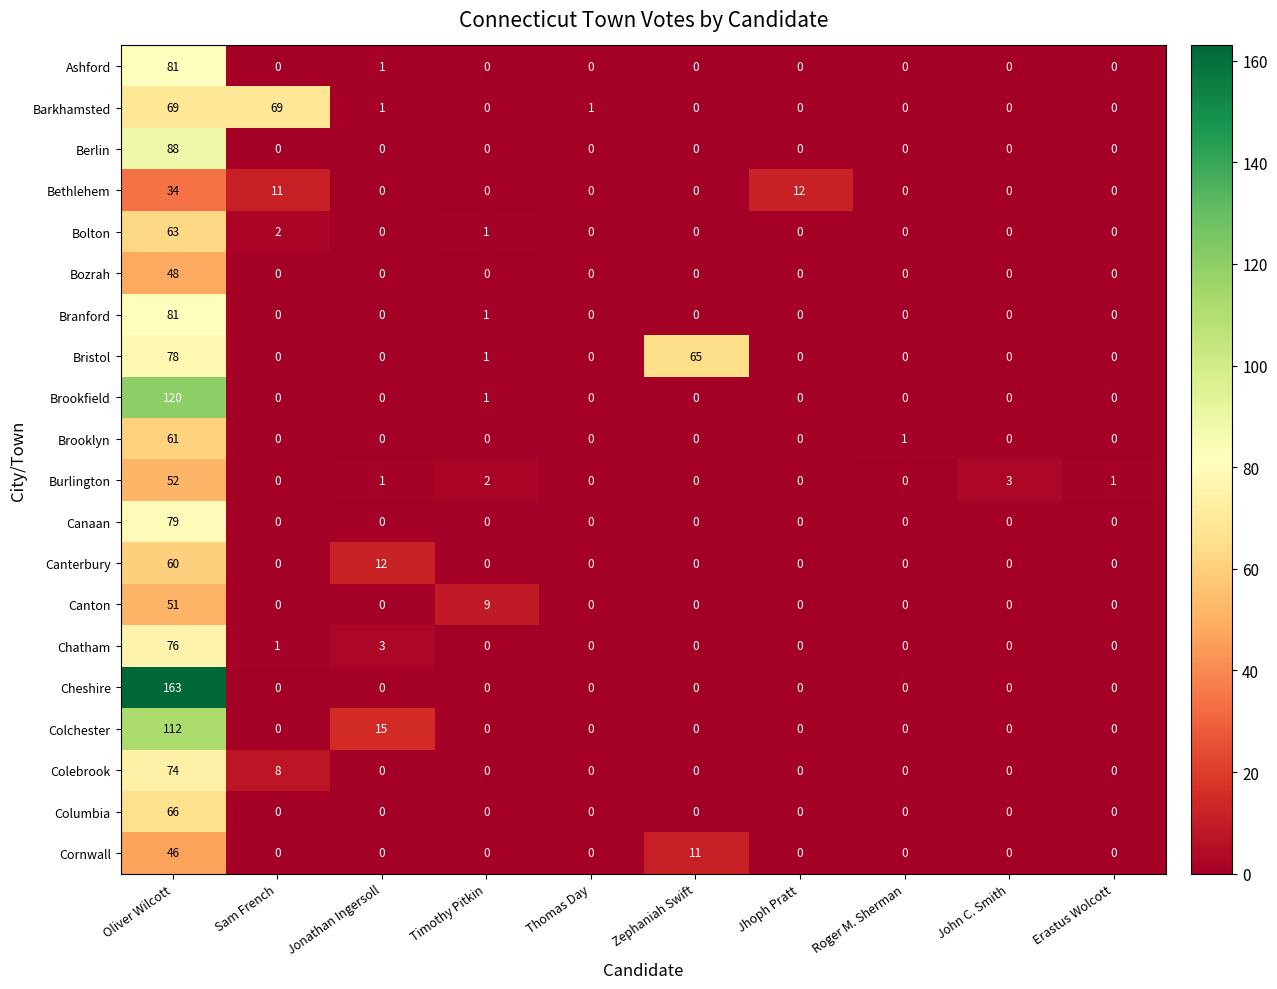

The Cornwall series shows 24 at Erastus Wolcott. True or false?

False